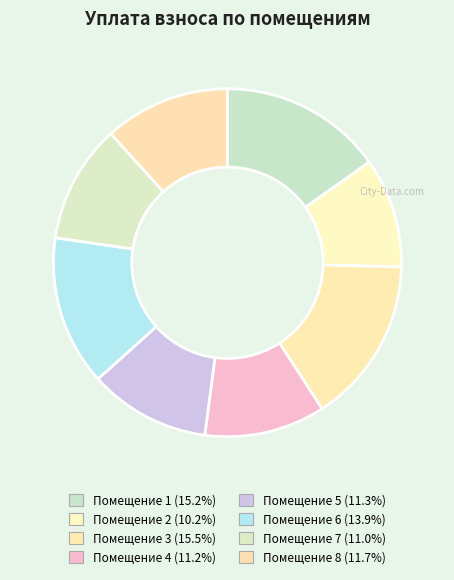

How many segments does this pie chart have?

8